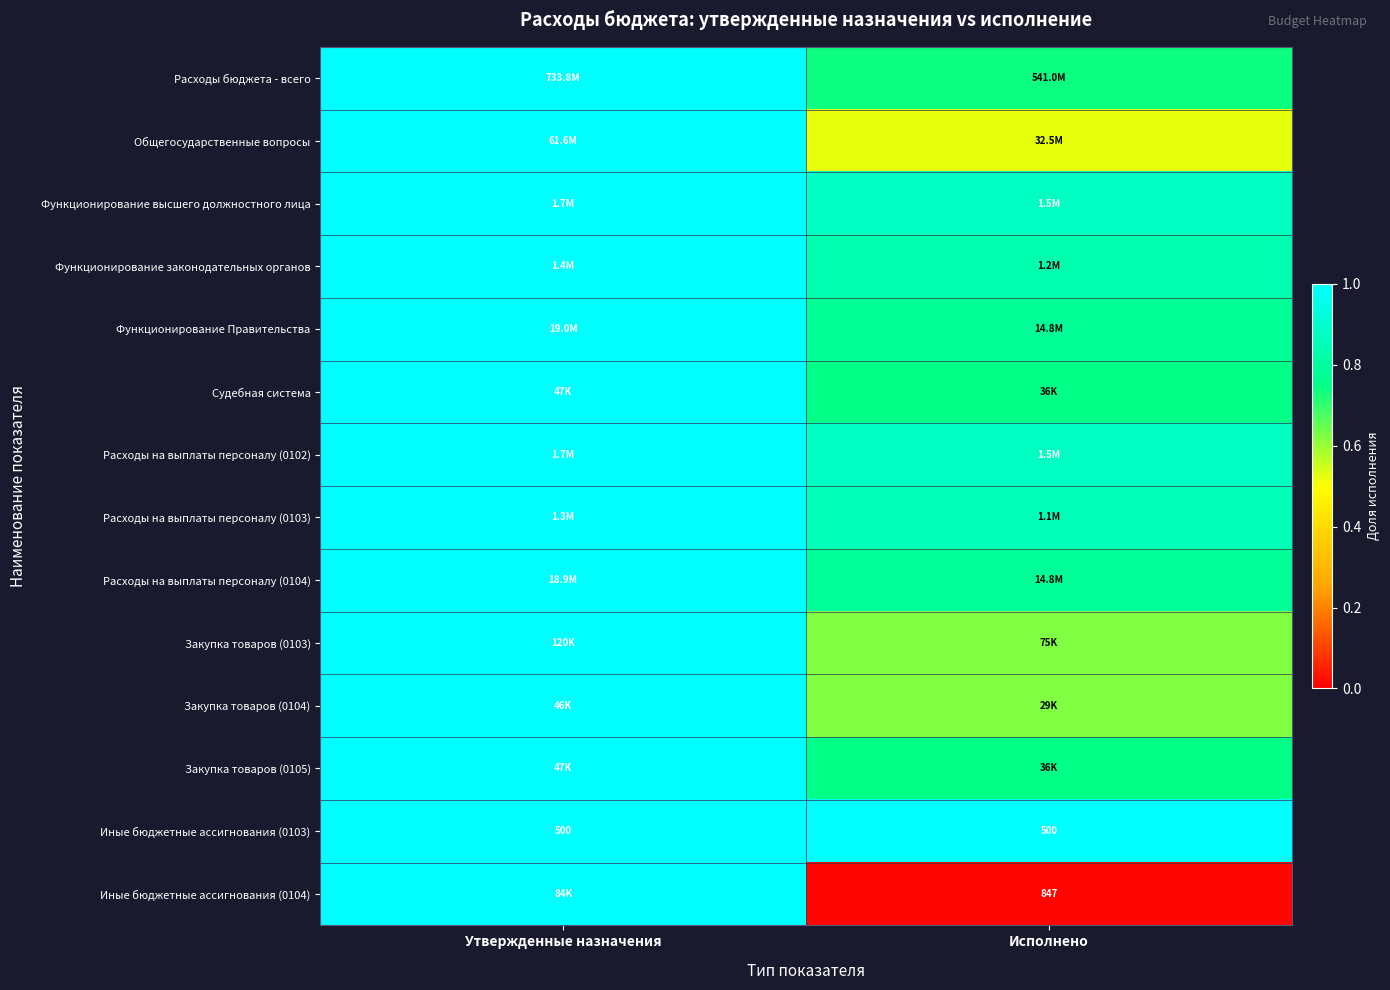

The Функционирование законодательных органов series shows 1.3 at Утвержденные назначения. True or false?

False